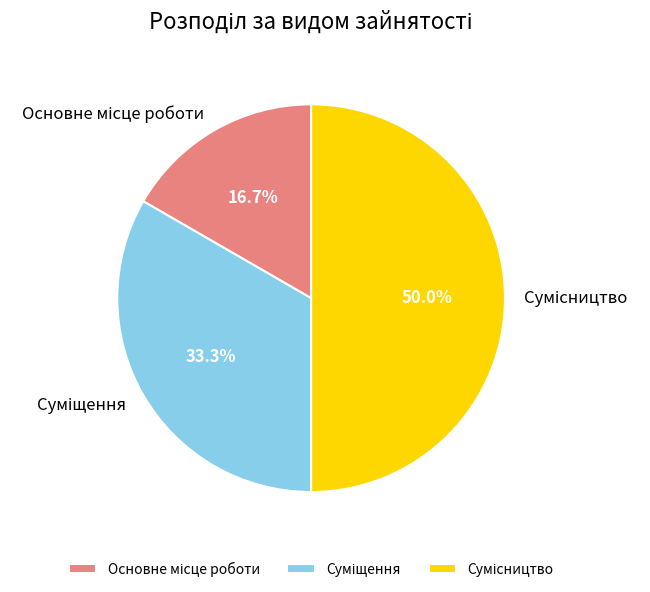

Count the number of slices in the pie.

3